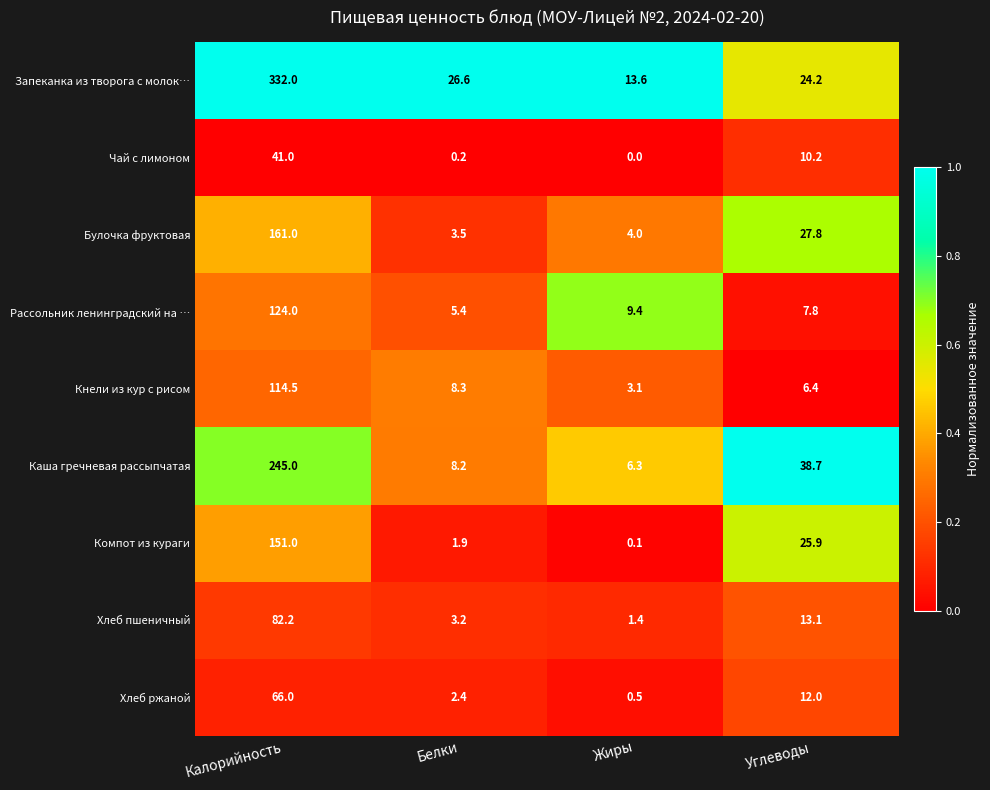

What is the greatest value displayed?

332.0